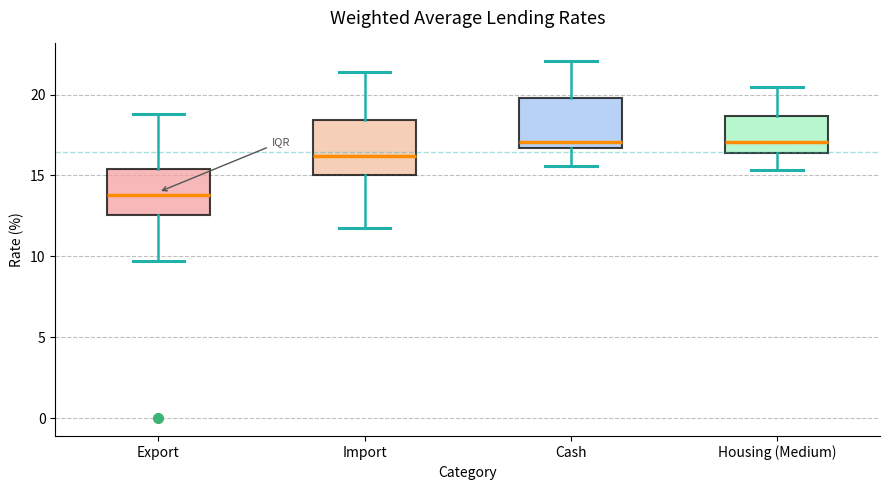

Where is the upper edge of the box for Export on the y-axis? The values are not printed on the chart, so give them approximately, as read against the axis.

15.5